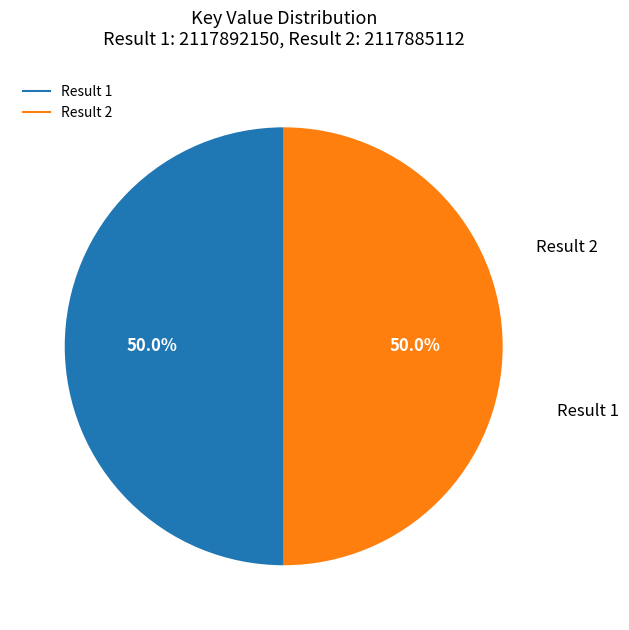

To the nearest percent, what portion does Result 2 represent?

50%